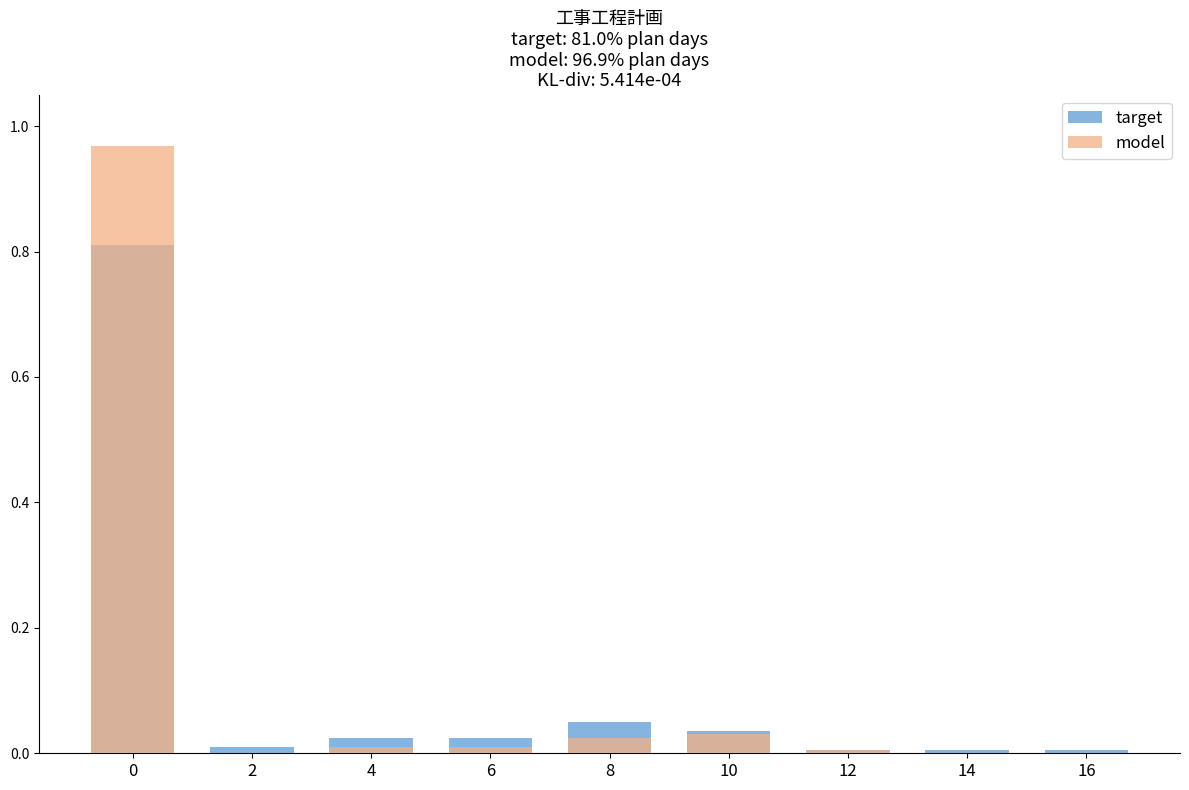

Count the number of categories in the chart.

9